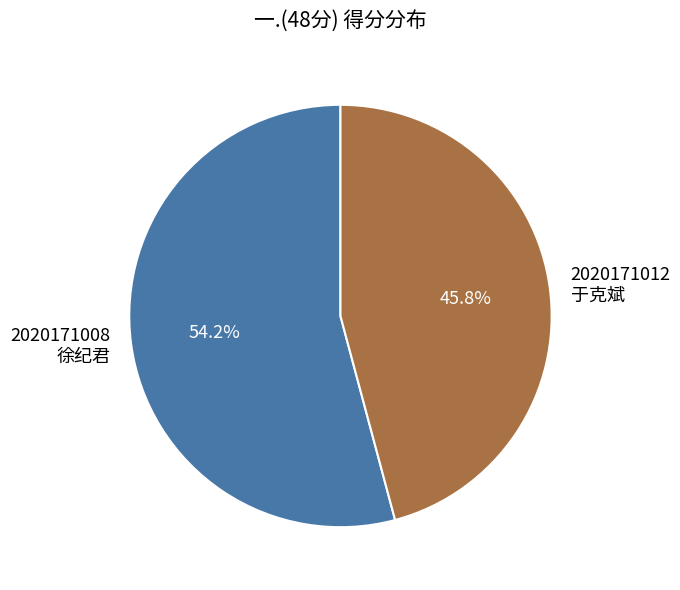

To the nearest percent, what is the difference between the largest and smallest slice percentages?

8%